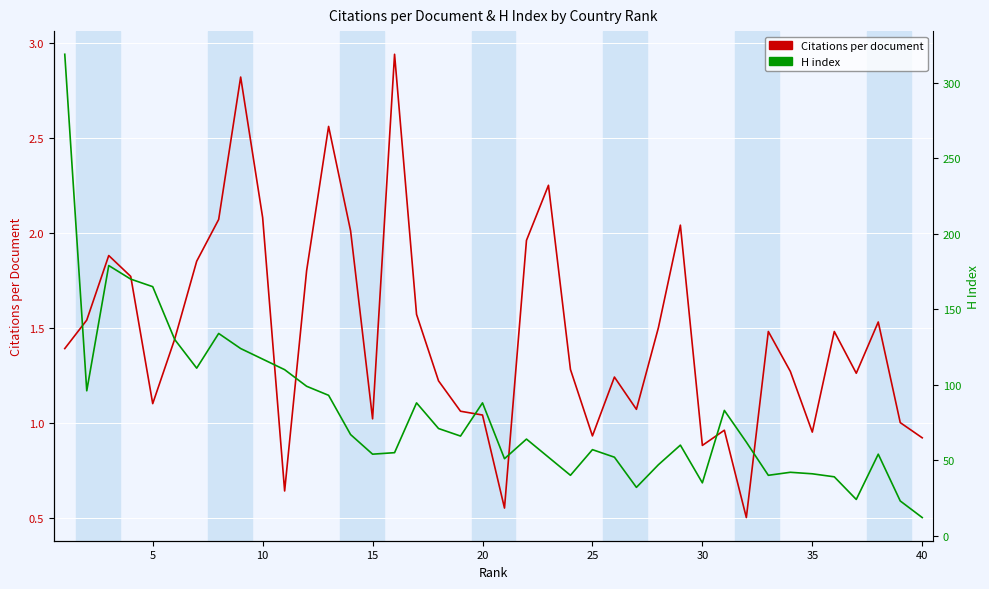

True or false: H index and Citations per document intersect in this chart.

False